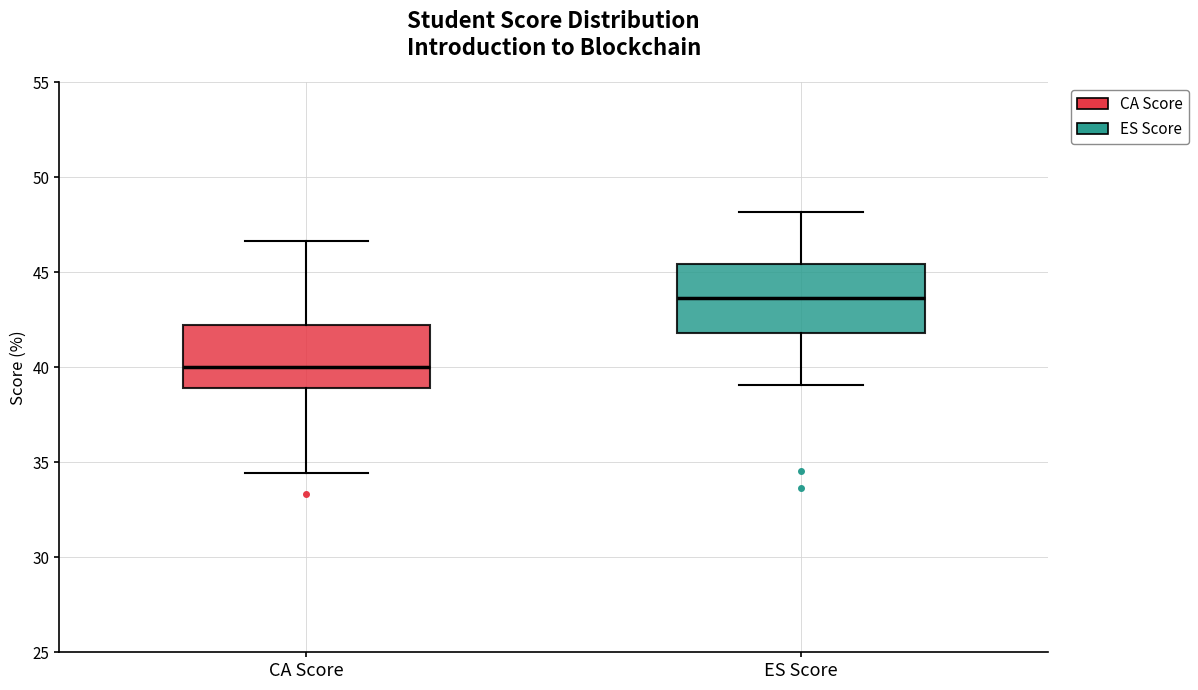

Where does the upper whisker of the box for ES Score end on the y-axis? The values are not printed on the chart, so give them approximately, as read against the axis.

48.0